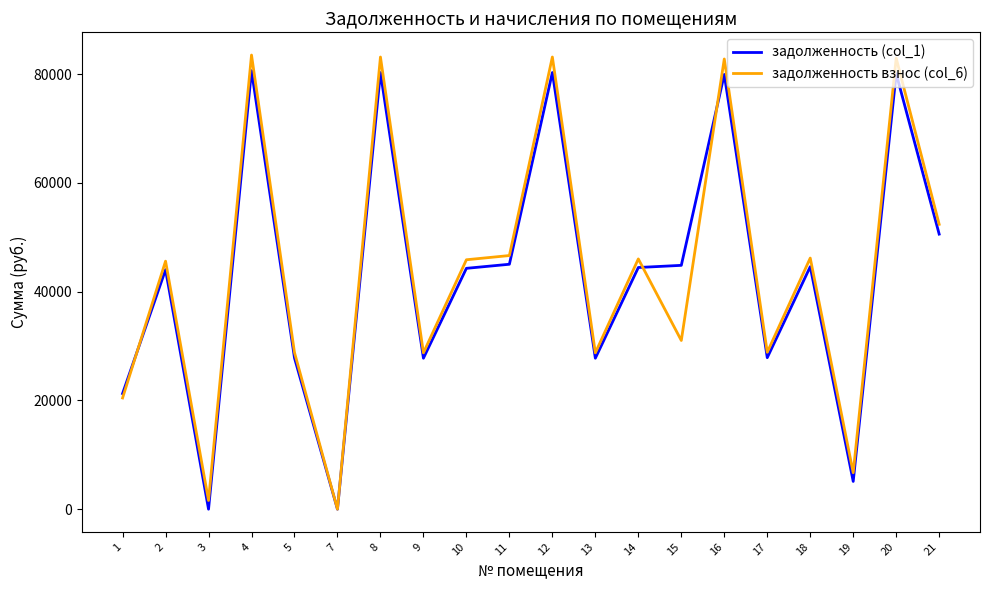

Rank the series by their average value, from highest to lowest.

задолженность взнос (col_6), задолженность (col_1)